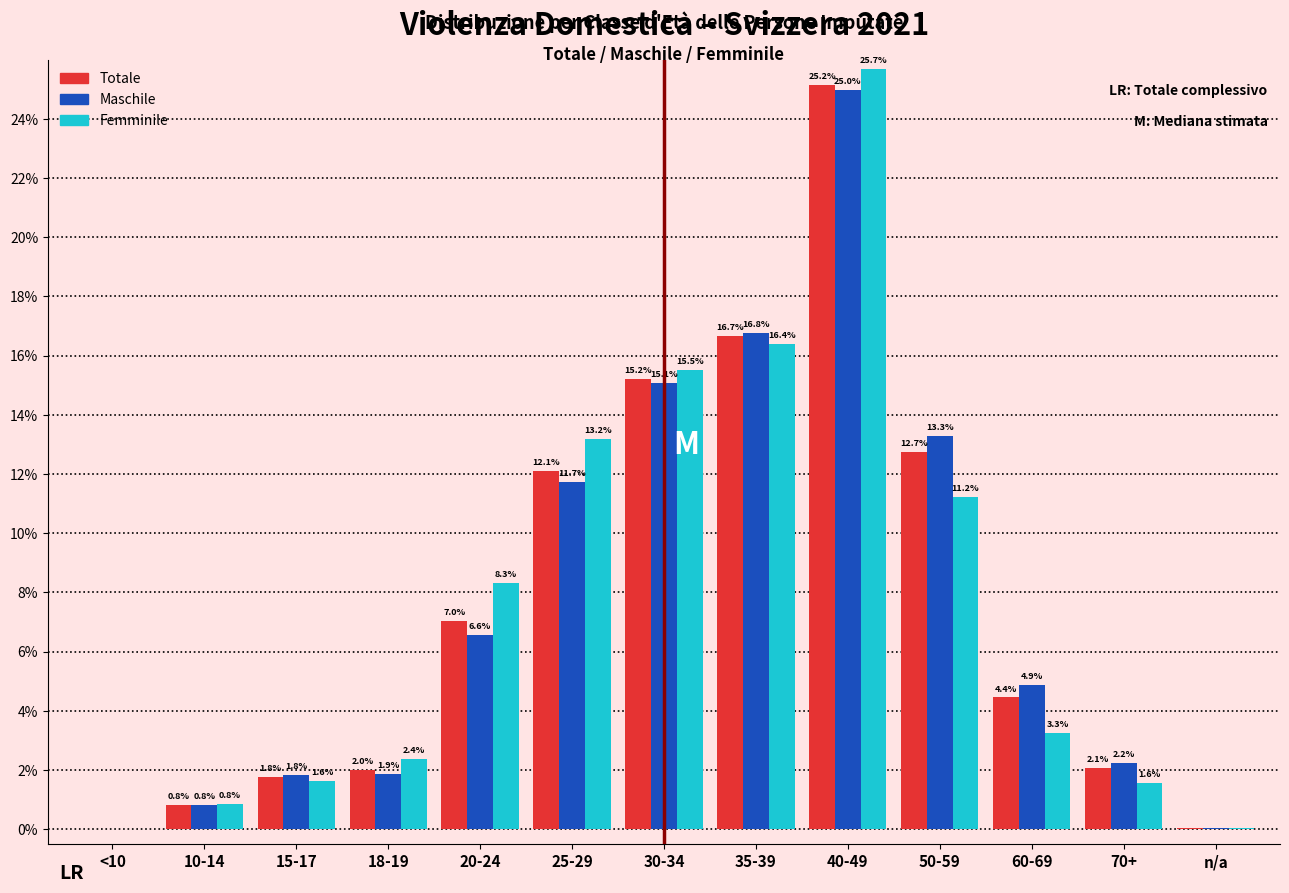

At which label does Totale first exceed 4?

20-24